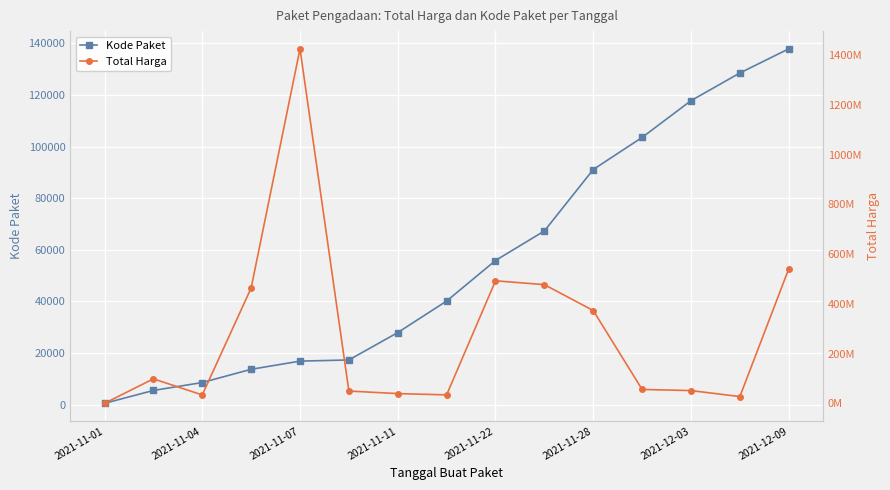

At how many categories does at least one series exceed 451905204?

5